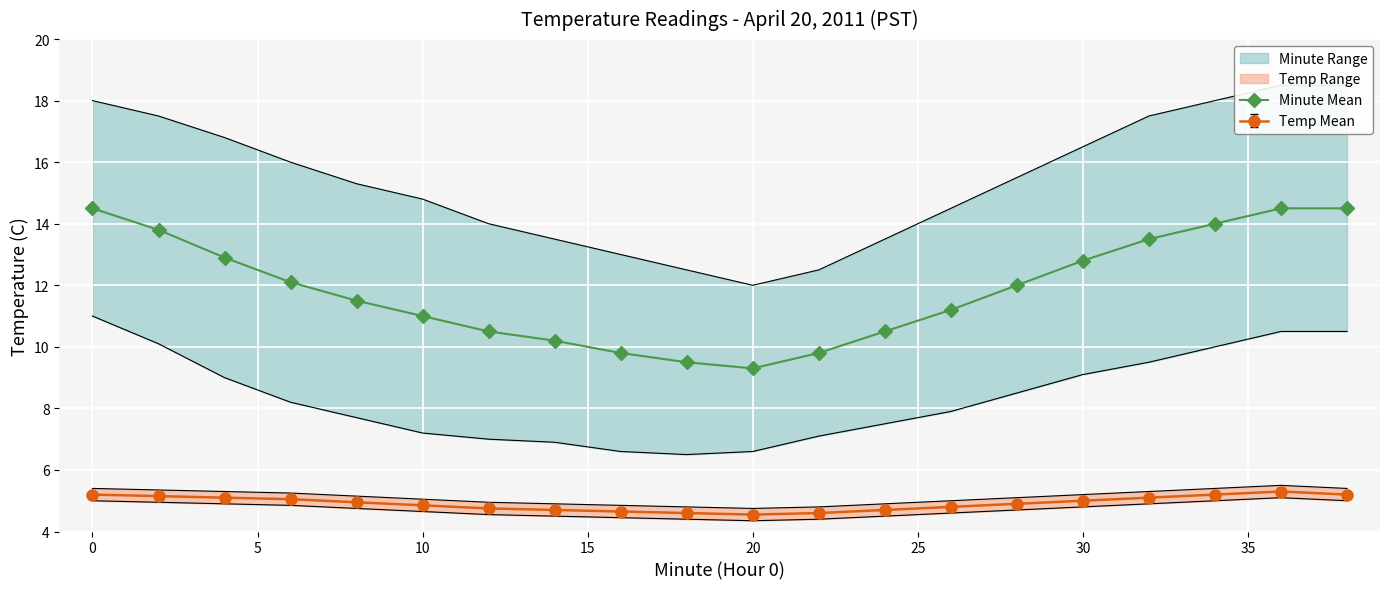

True or false: Minute Mean and Temp Mean intersect in this chart.

False